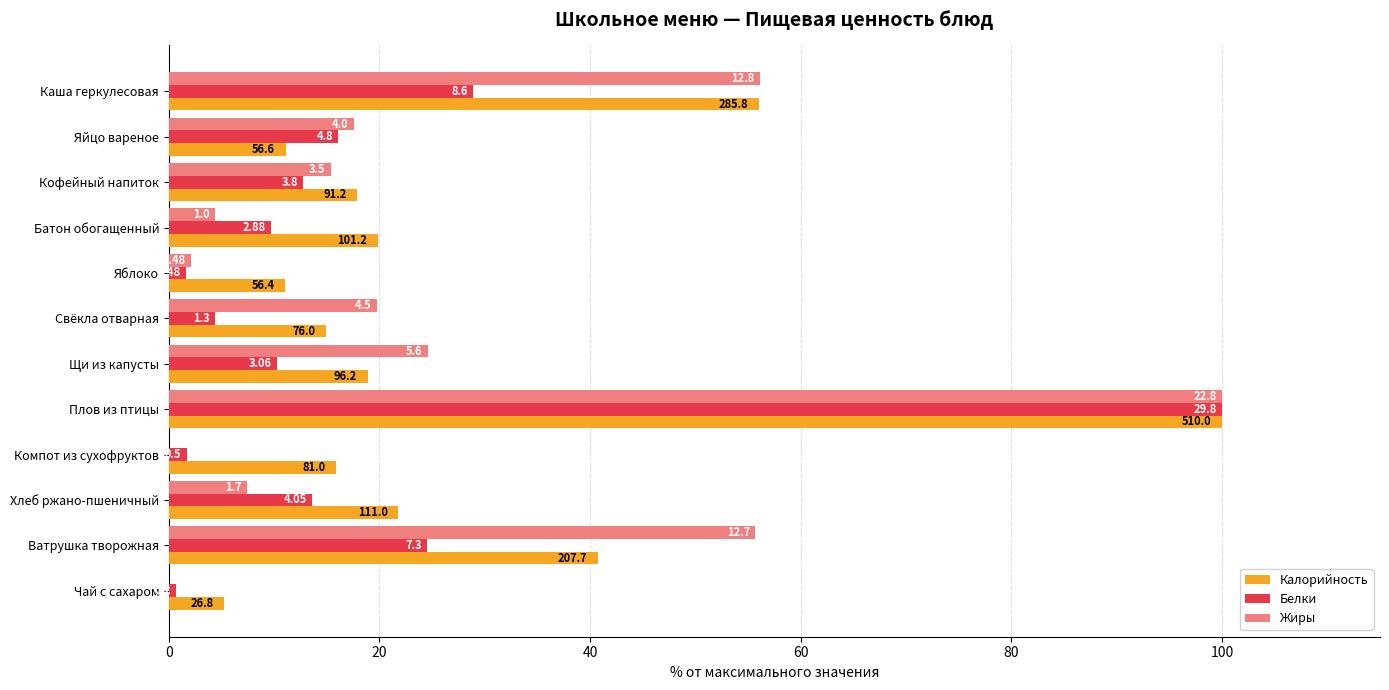

Which series has the widest spread of values?

Жиры